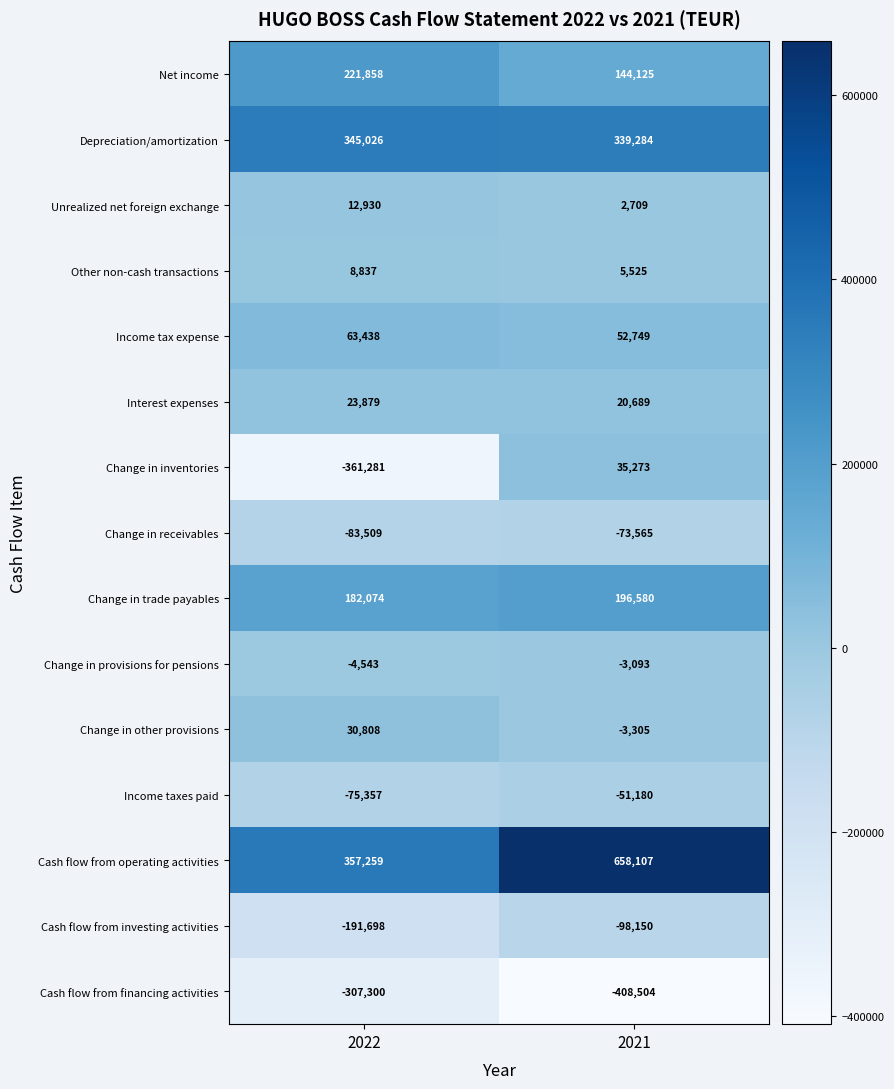

True or false: Interest expenses has a value of 9732 at 2021.

False